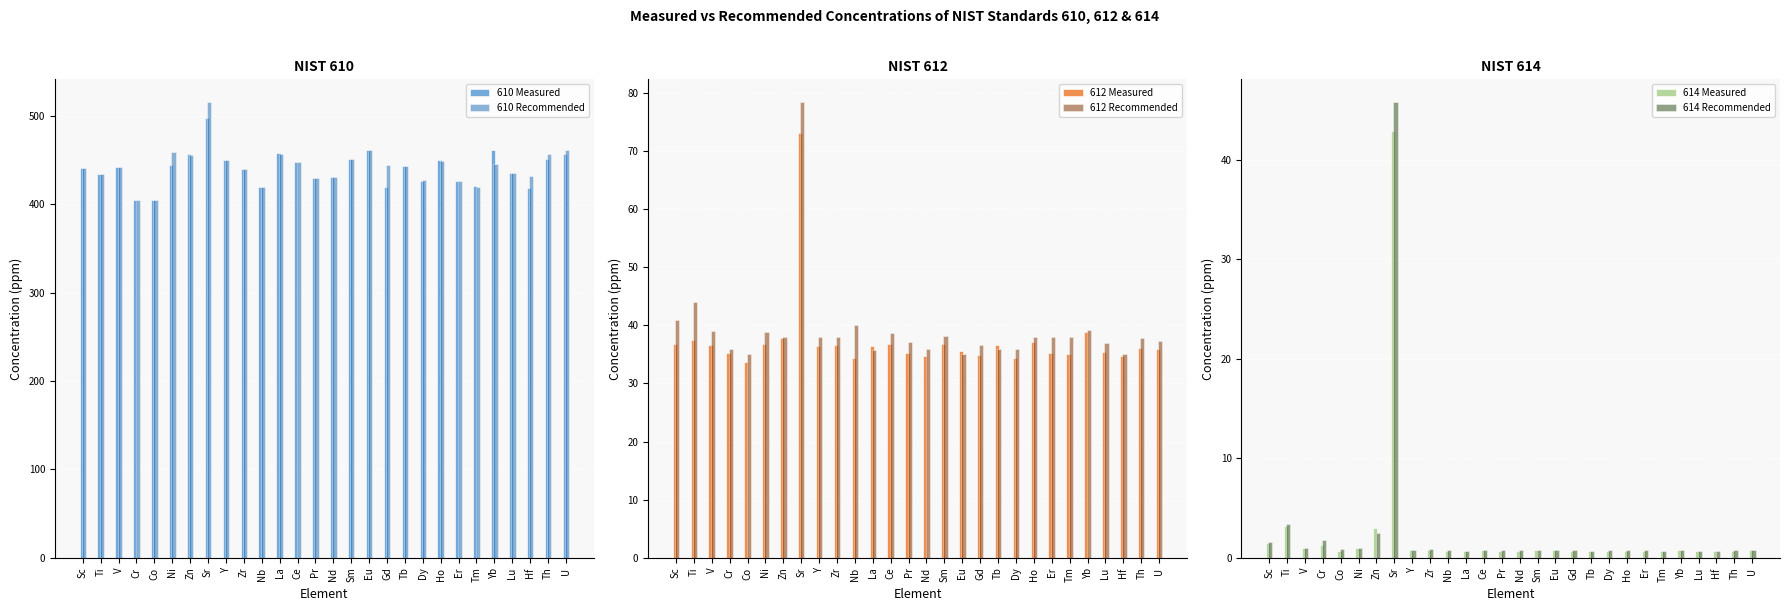

What are all the series names shown in the legend?

610 Measured, 610 Recommended, 612 Measured, 612 Recommended, 614 Measured, 614 Recommended